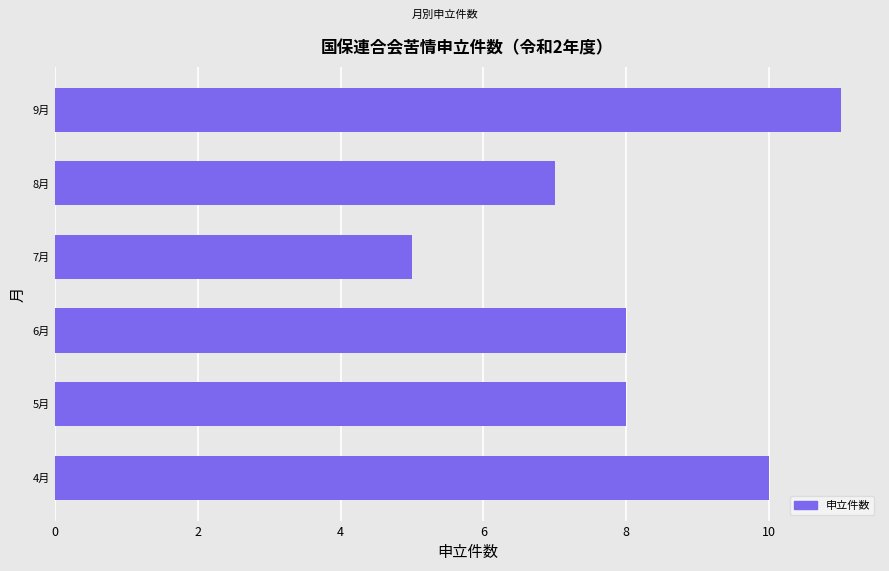

How many distinct data groups are displayed?

1